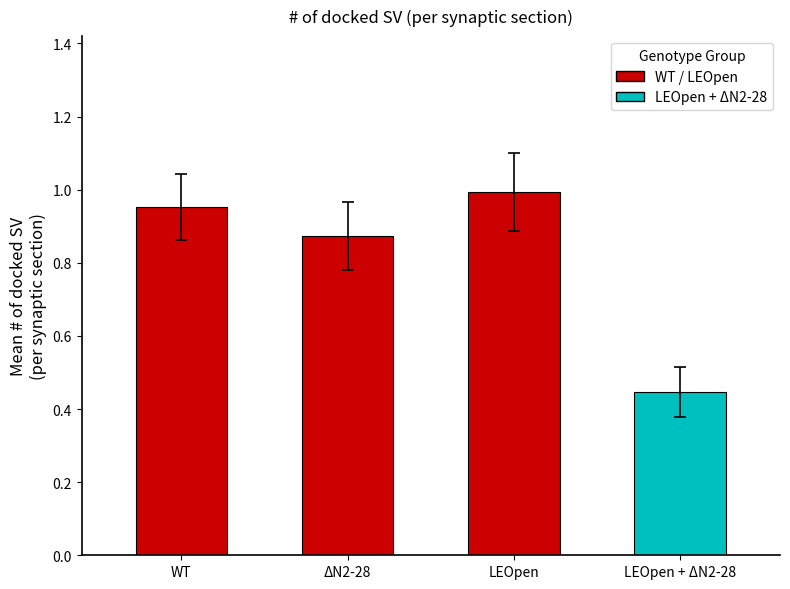

Rank the categories by value from lowest to highest.

LEOpen + ΔN2-28, ΔN2-28, WT, LEOpen